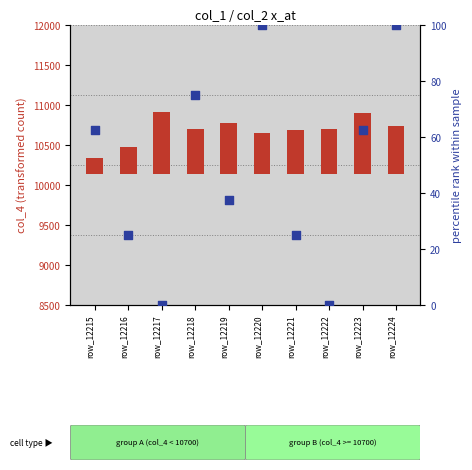

Approximately how many times larger is the value at row_12218 compared to row_12223?

1.2